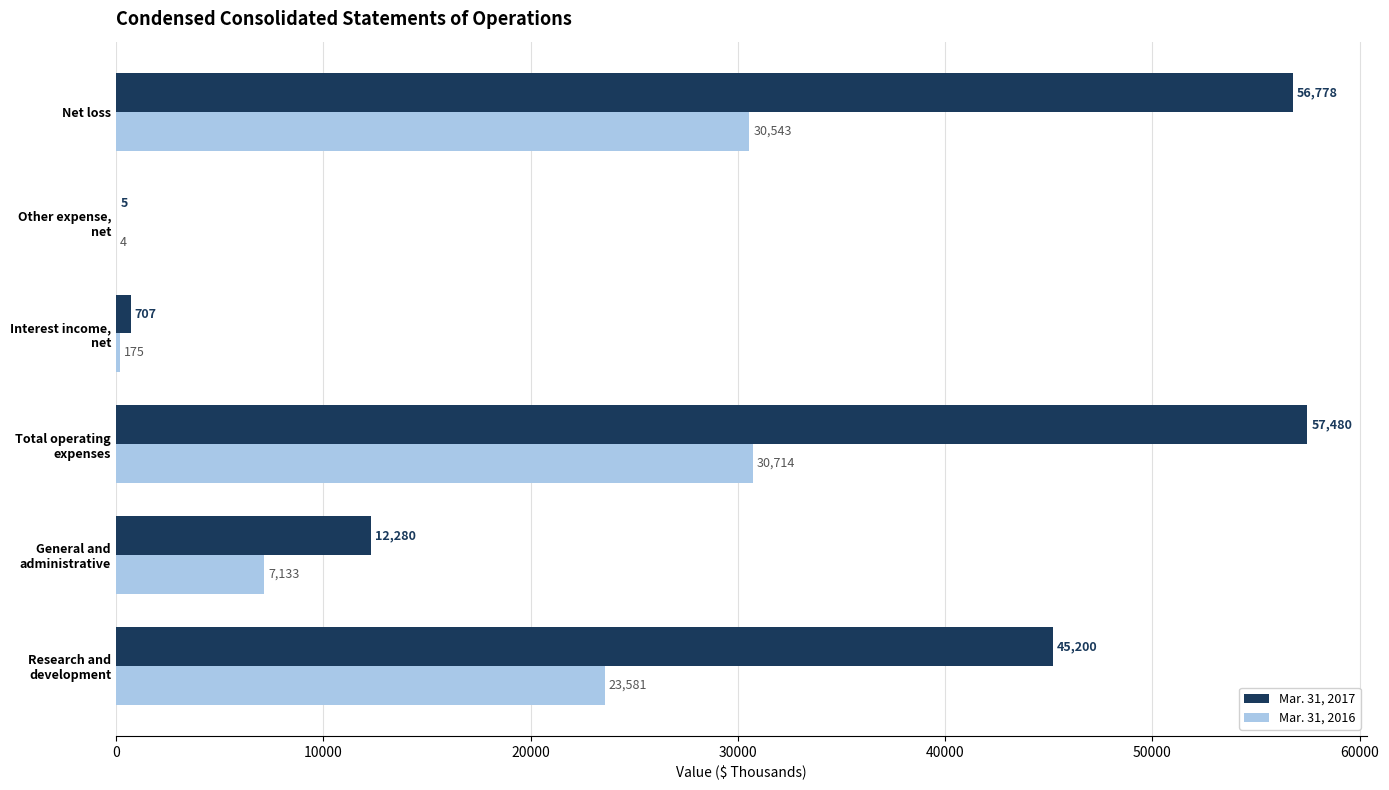

What are all the series names shown in the legend?

Mar. 31, 2017, Mar. 31, 2016